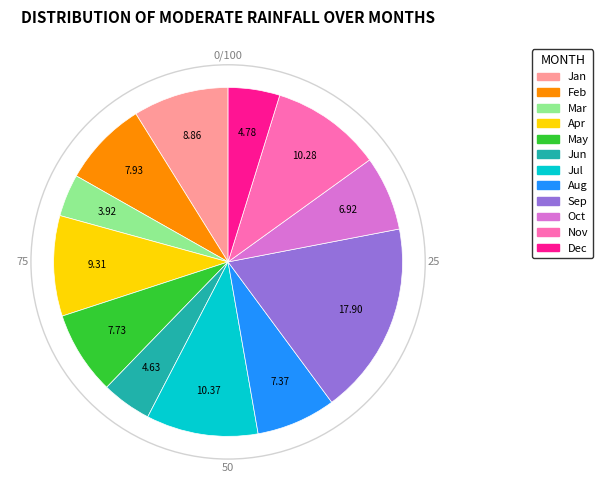

Does Mar represent more than half of the total?

No